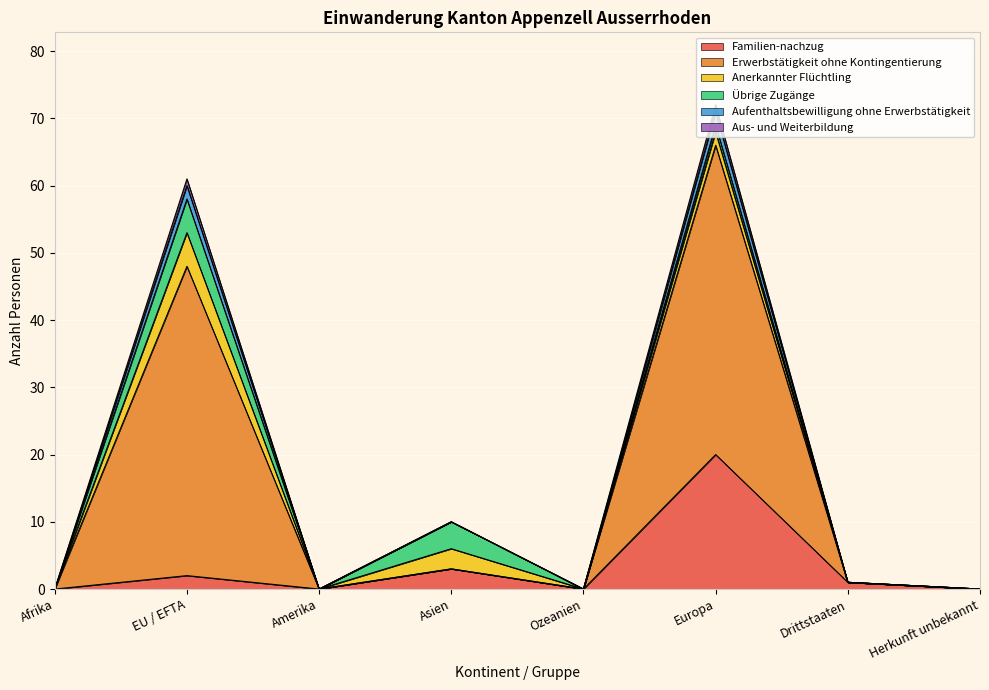

What are all the series names shown in the legend?

Familien-nachzug, Erwerbstätigkeit ohne Kontingentierung, Anerkannter Flüchtling, Übrige Zugänge, Aufenthaltsbewilligung ohne Erwerbstätigkeit, Aus- und Weiterbildung